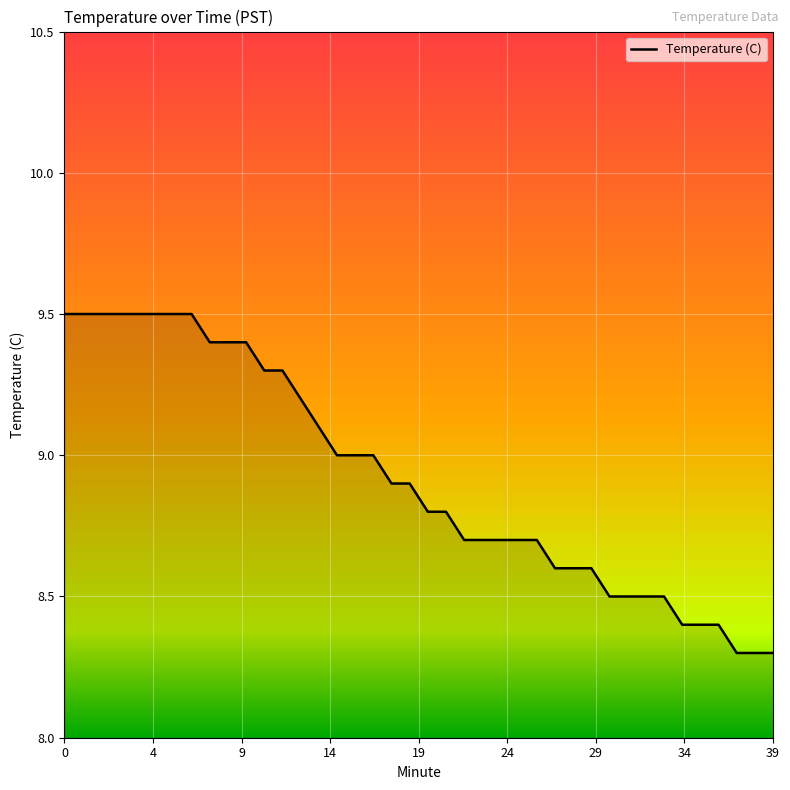

How many lines are shown in the chart?

1